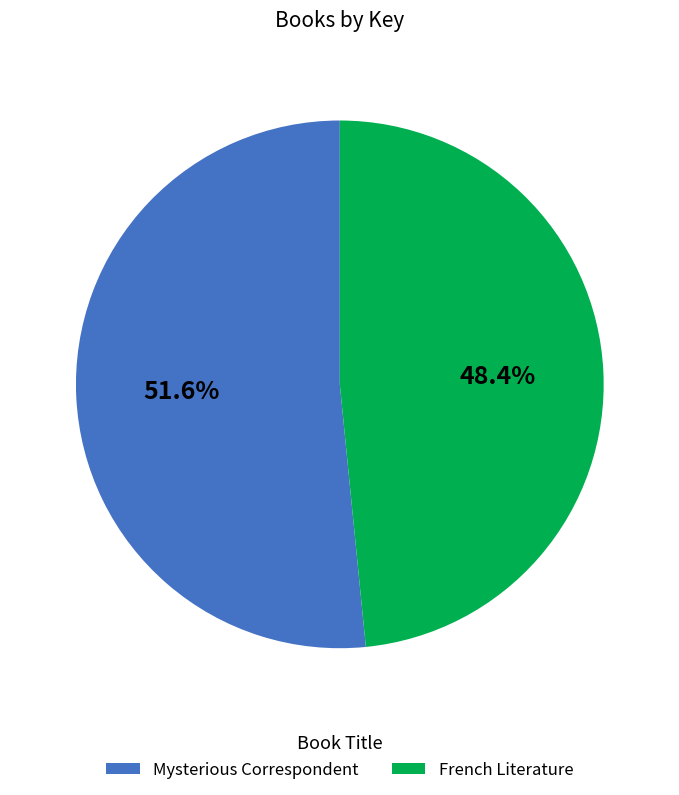

Rank the categories by value from highest to lowest.

Mysterious Correspondent, French Literature